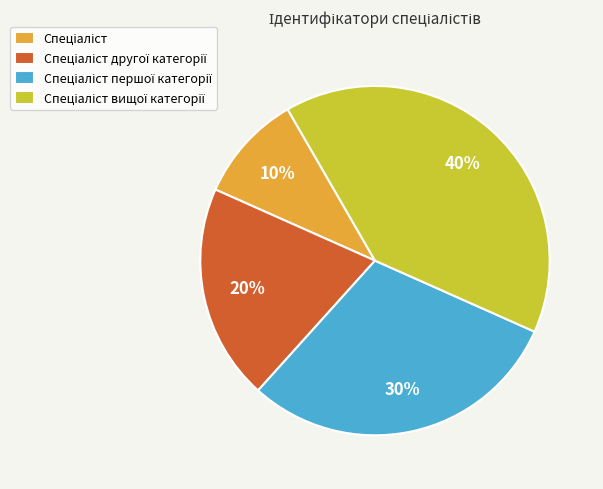

Does any single category account for the majority?

No